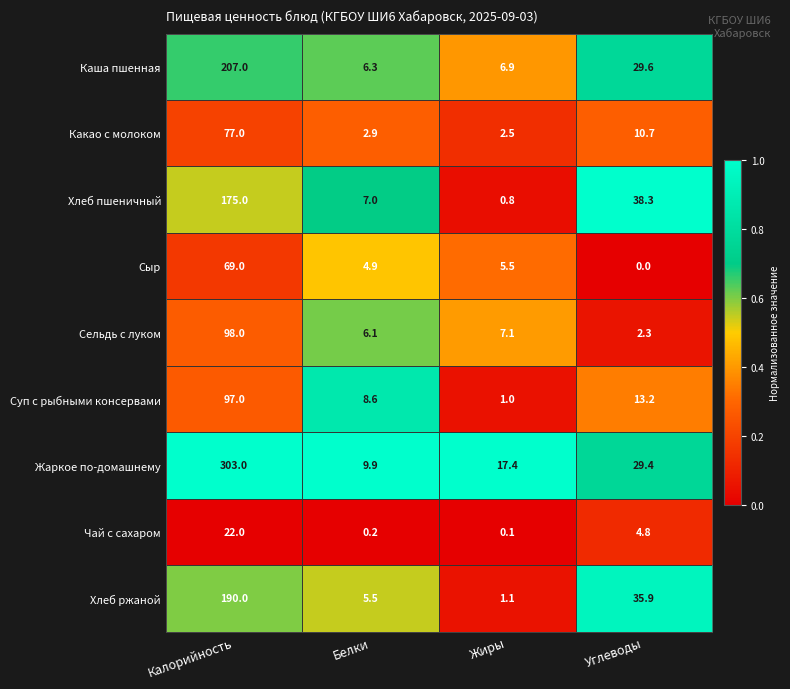

Which category has the highest value in the Хлеб ржаной series?

Калорийность